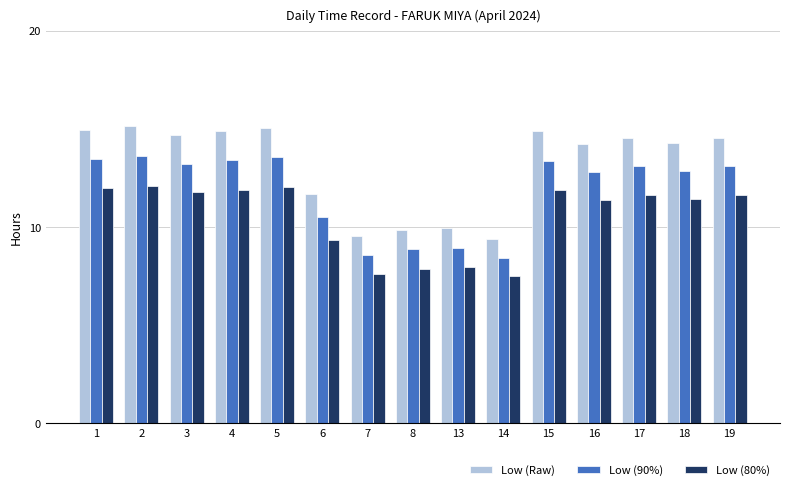

Is the value of Low (Raw) at 7 greater than the value of Low (80%) at 3?

No